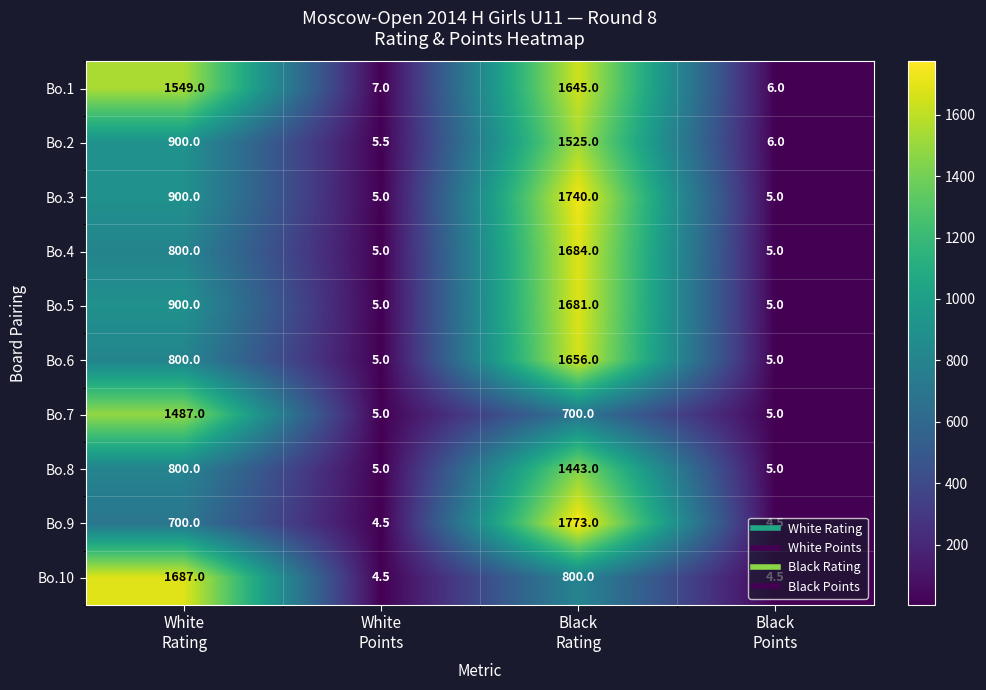

What is the minimum value for Bo.6?

5.0